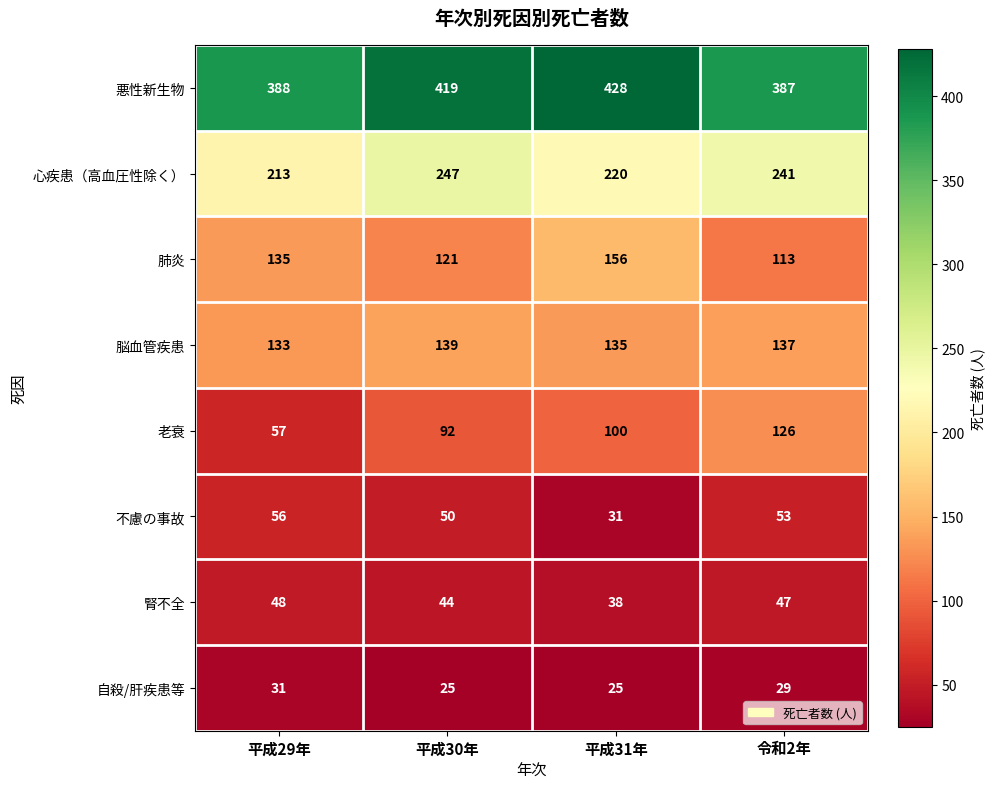

At which label does 自殺/肝疾患等 reach its peak?

平成29年